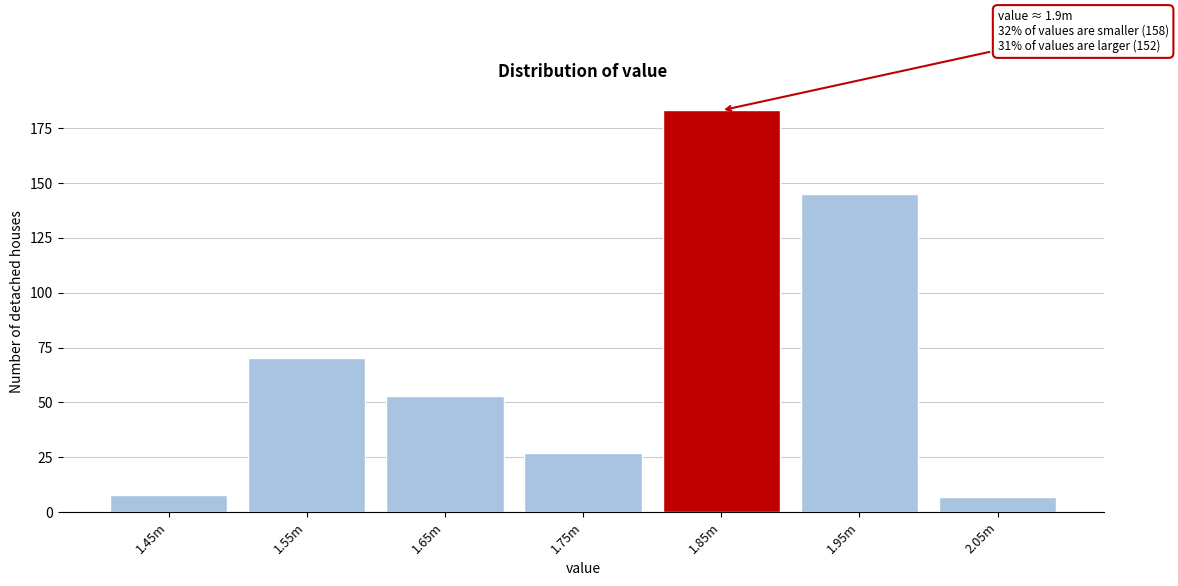

Reading left to right, list all the values displayed in this chart.

8	70	53	27	183	145	7